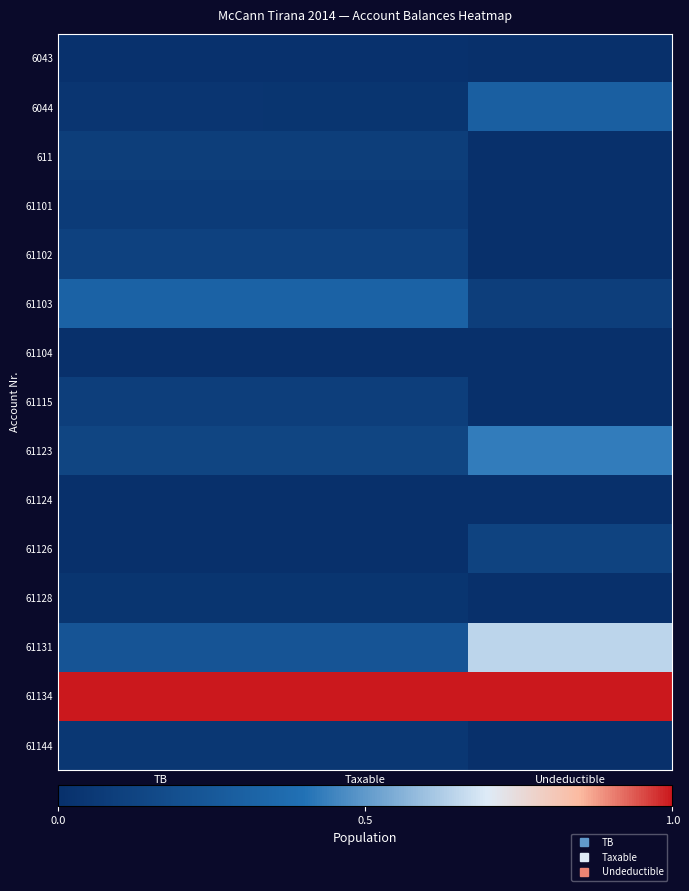

Reading left to right, extract all data points from this chart.

6043: TB=0.0	Taxable=0.0	Undeductible=0.0
6044: TB=0.0	Taxable=0.0	Undeductible=0.3
611: TB=0.1	Taxable=0.1	Undeductible=0.0
61101: TB=0.1	Taxable=0.1	Undeductible=0.0
61102: TB=0.1	Taxable=0.1	Undeductible=0.0
61103: TB=0.3	Taxable=0.3	Undeductible=0.1
61104: TB=0.0	Taxable=0.0	Undeductible=0.0
61115: TB=0.1	Taxable=0.1	Undeductible=0.0
61123: TB=0.1	Taxable=0.1	Undeductible=0.4
61124: TB=0.0	Taxable=0.0	Undeductible=0.0
61126: TB=0.0	Taxable=0.0	Undeductible=0.1
61128: TB=0.0	Taxable=0.0	Undeductible=0.0
61131: TB=0.2	Taxable=0.2	Undeductible=0.6
61134: TB=1.0	Taxable=1.0	Undeductible=1.0
61144: TB=0.0	Taxable=0.0	Undeductible=0.0